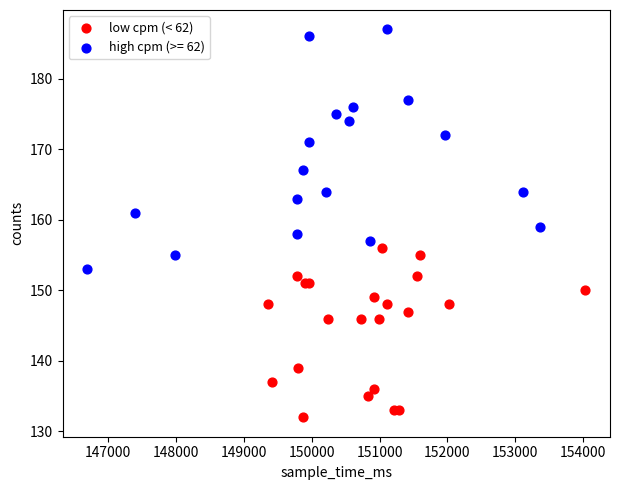

Which series reaches the maximum Y coordinate?

high cpm (>= 62)